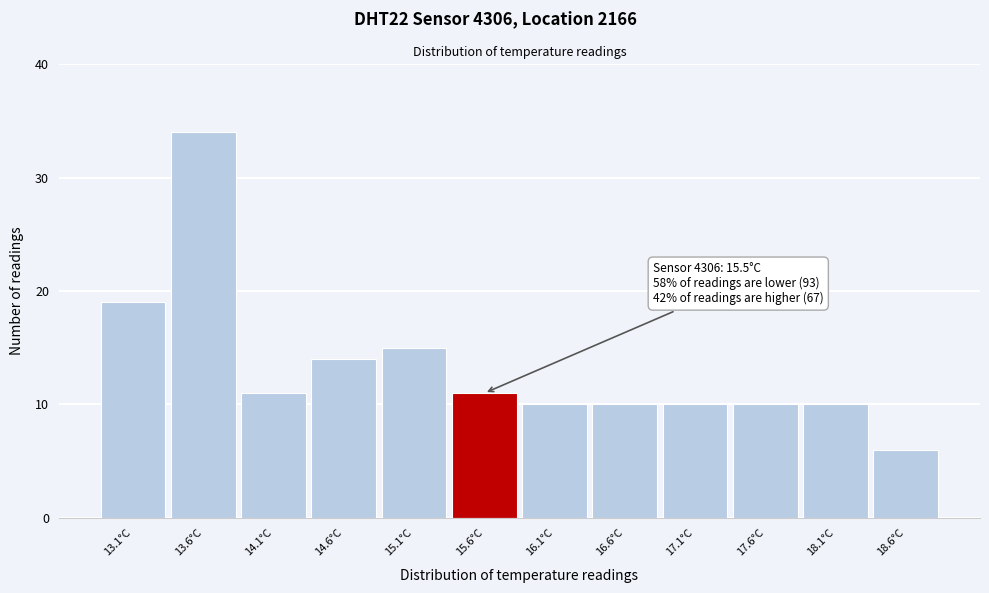

Over which range of the x-axis is the bar tallest?

13.35 to 13.85